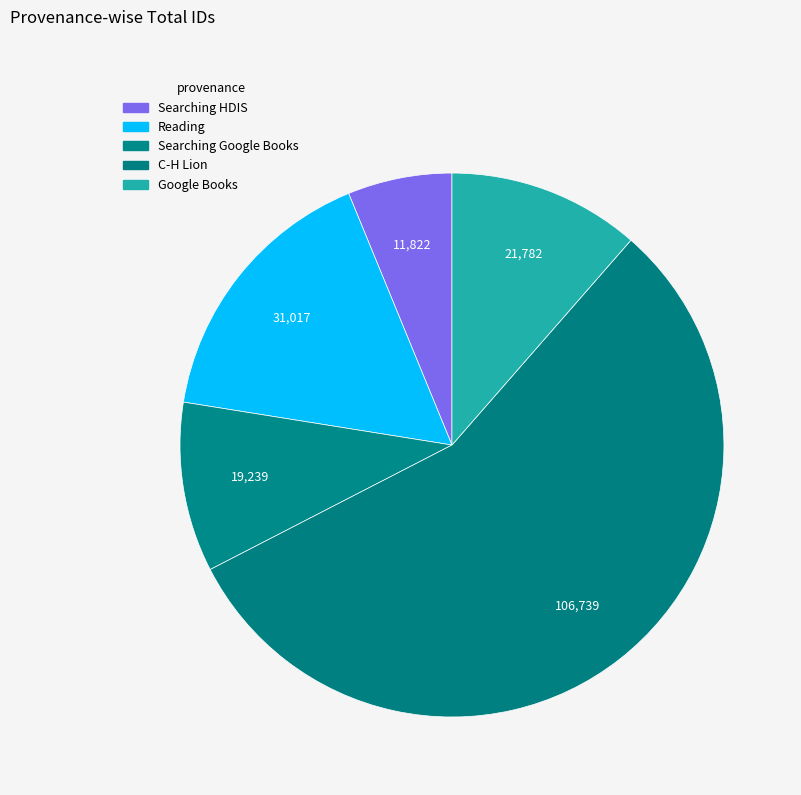

How many segments does this pie chart have?

5